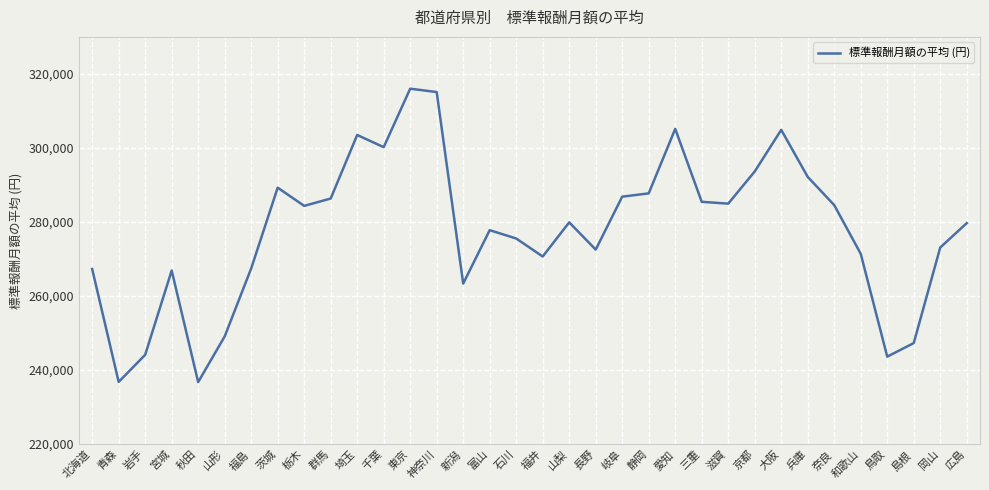

Approximately how many times larger is the value at 岩手 compared to 富山?

0.9